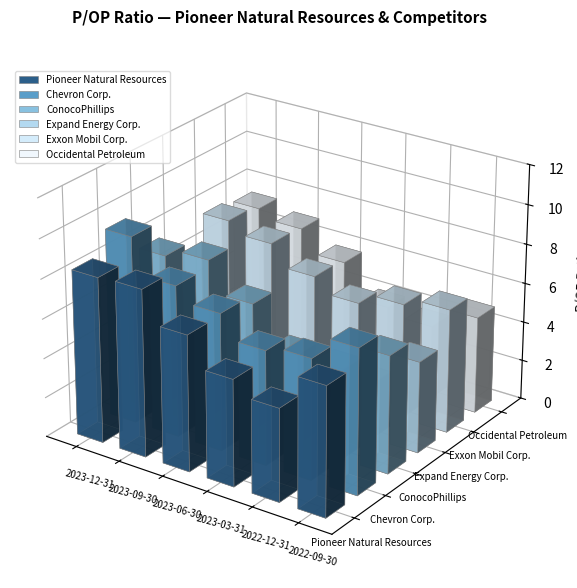

Rank the series at 2023-03-31 from highest to lowest value.

Chevron Corp., Pioneer Natural Resources, Exxon Mobil Corp., ConocoPhillips, Occidental Petroleum, Expand Energy Corp.